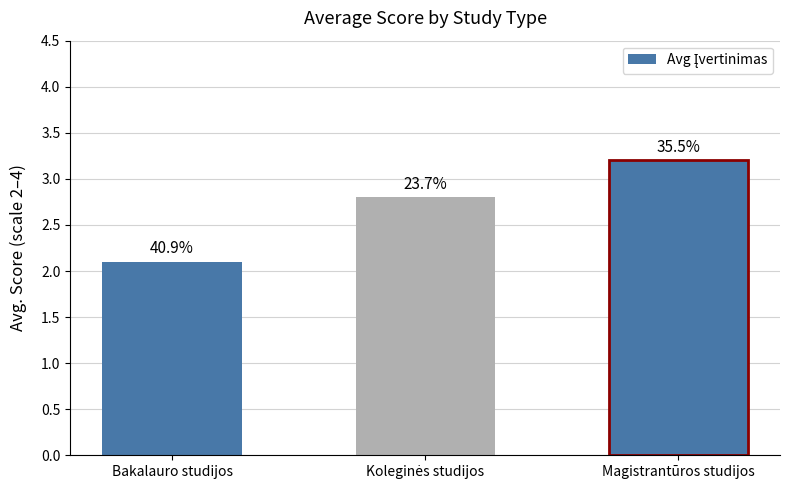

Are the bars horizontal?

No